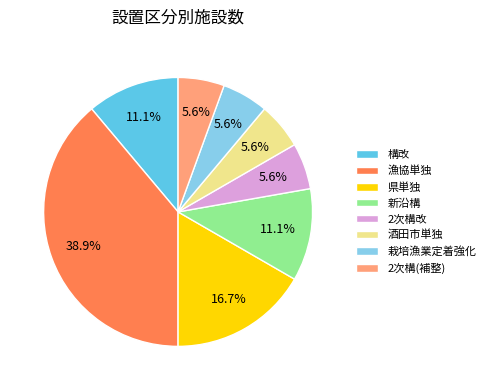

To the nearest percent, what is the difference between the largest and smallest slice percentages?

33%